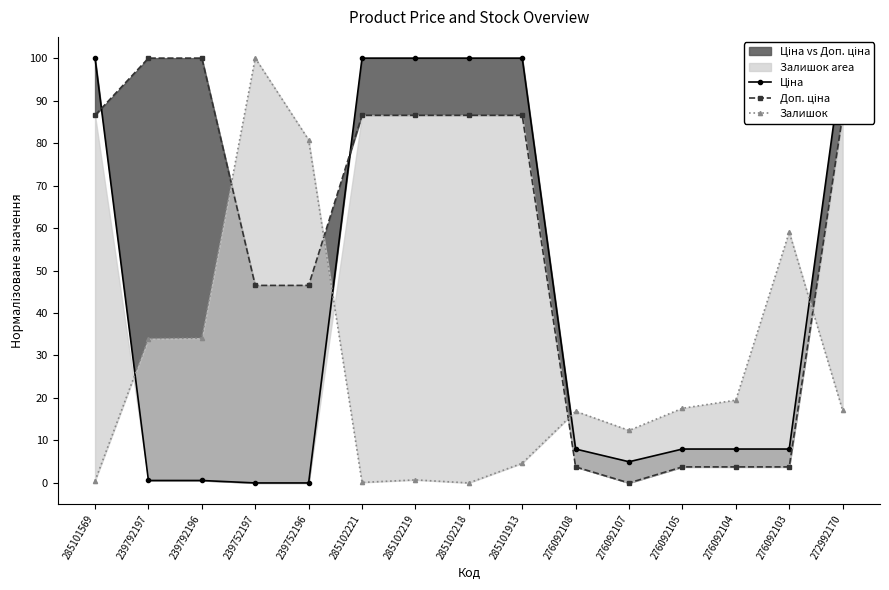

Rank the series by their average value, from highest to lowest.

Доп. ціна, Ціна, Залишок